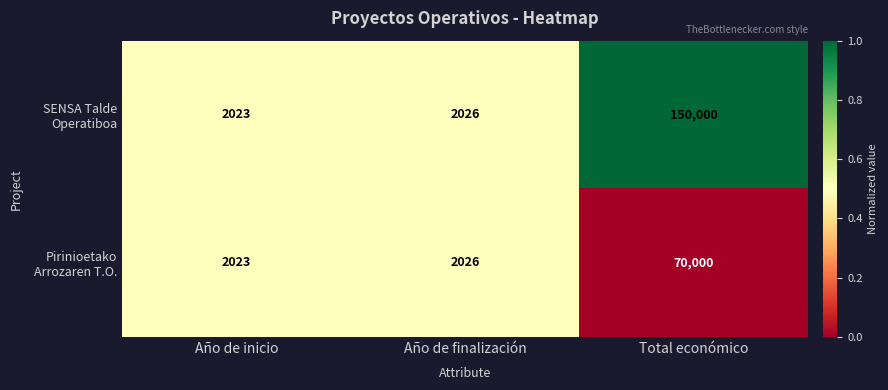

What is the spread (max minus min) of values at Total económico?

80000